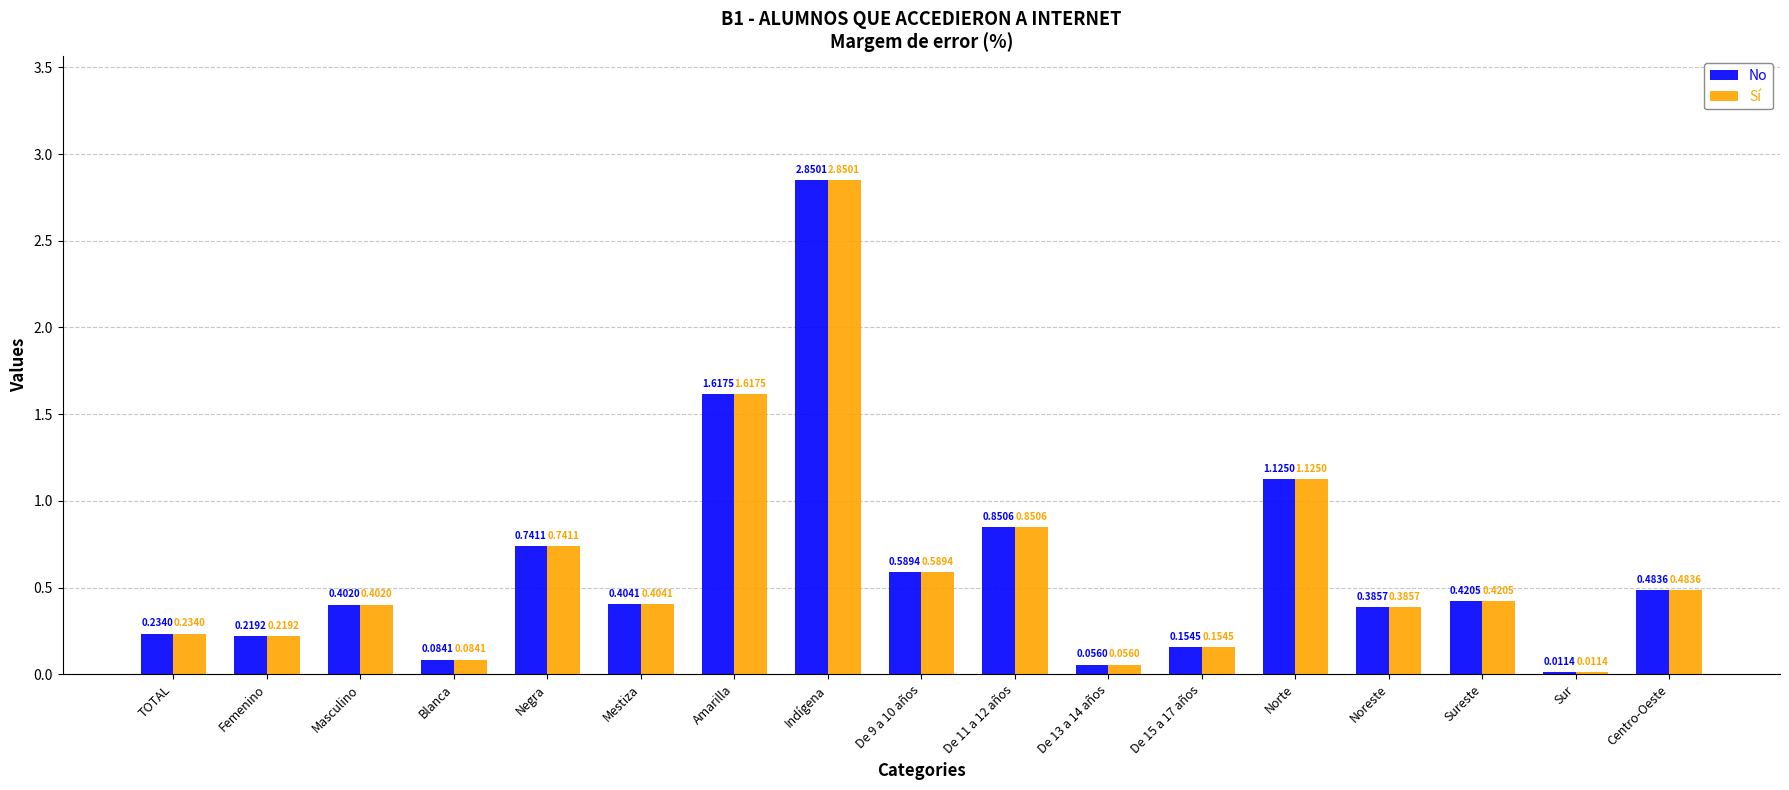

At which category is the sum across all series the highest?

Indígena